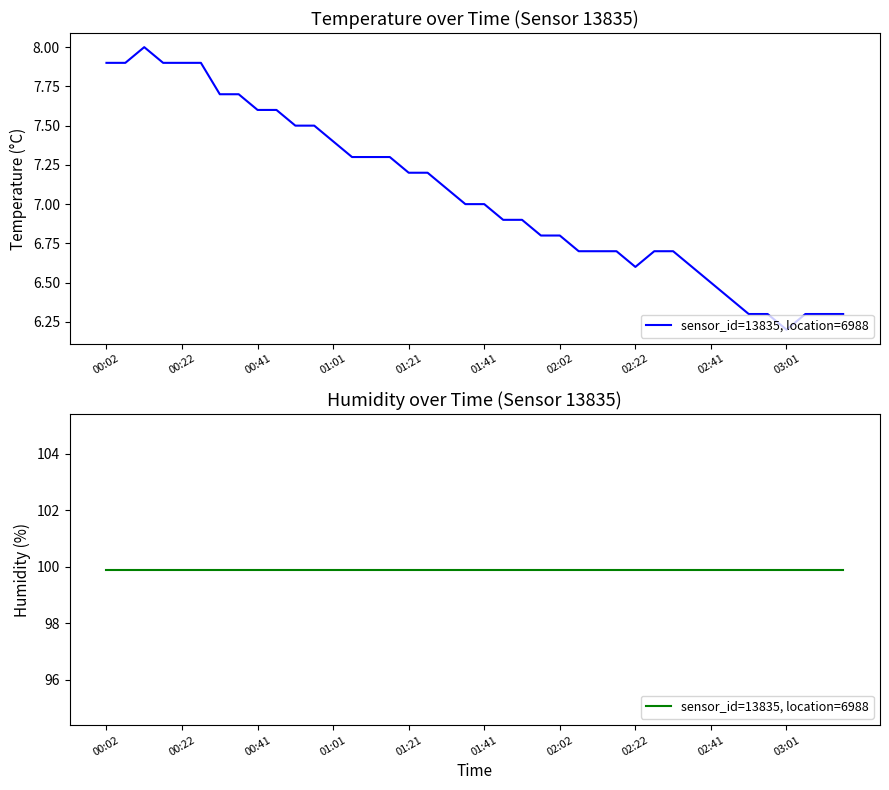

Rank the categories by value from highest to lowest.

00:12, 00:02, 00:07, 00:17, 00:22, 00:27, 00:32, 00:37, 00:41, 00:46, 00:51, 00:56, 01:01, 01:06, 01:11, 01:16, 01:21, 01:26, 01:31, 01:36, 01:41, 01:46, 01:51, 01:57, 02:02, 02:07, 02:12, 02:17, 02:26, 02:31, 02:22, 02:36, 02:41, 02:46, 02:51, 02:56, 03:06, 03:10, 03:15, 03:01